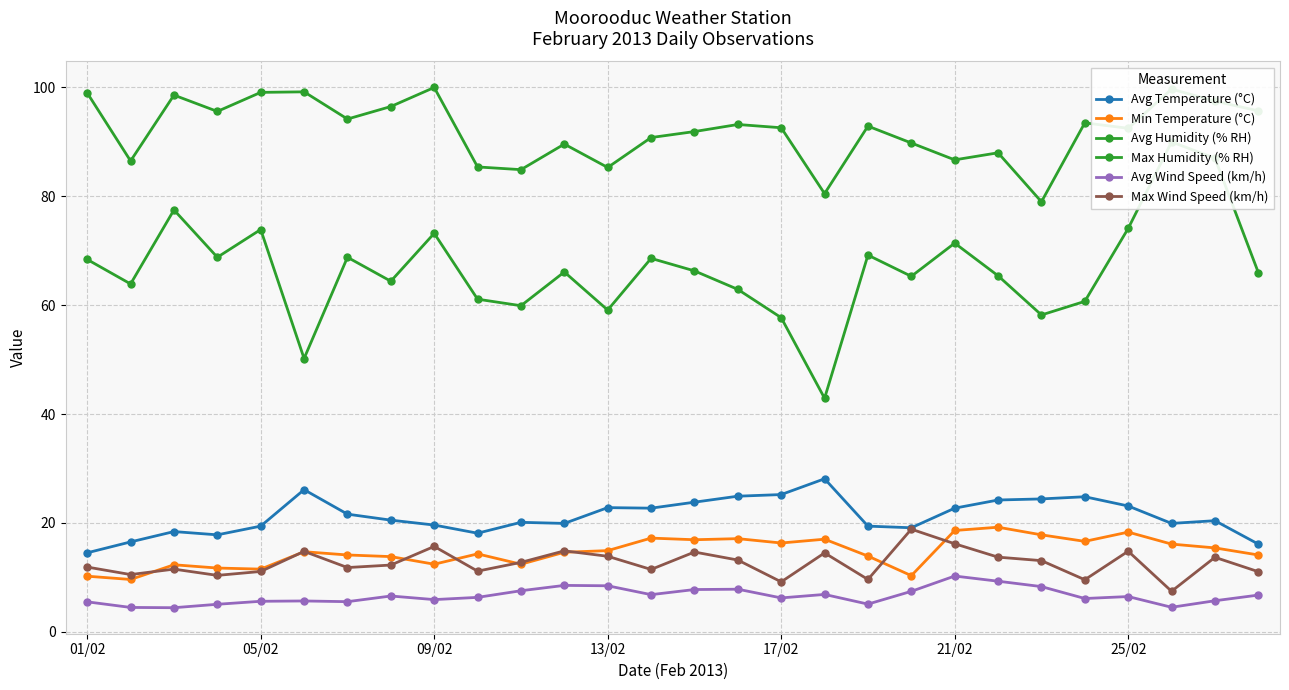

Between 9 and 15, which series saw the biggest shift?

Max Humidity (% RH)